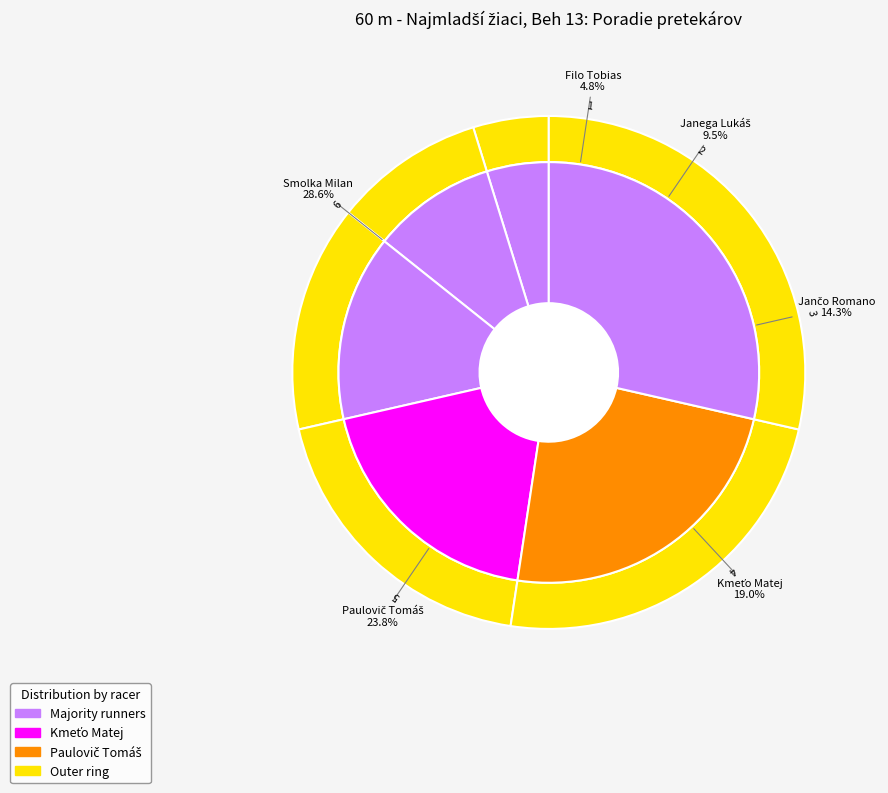

Does any single category account for the majority?

No